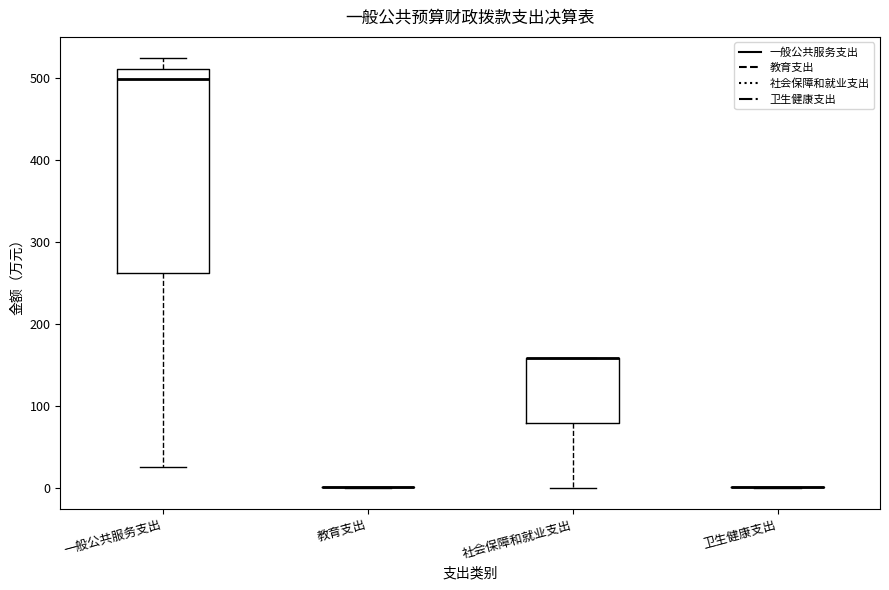

Comparing the boxes themselves (not the whiskers), which one is the tallest?

一般公共服务支出